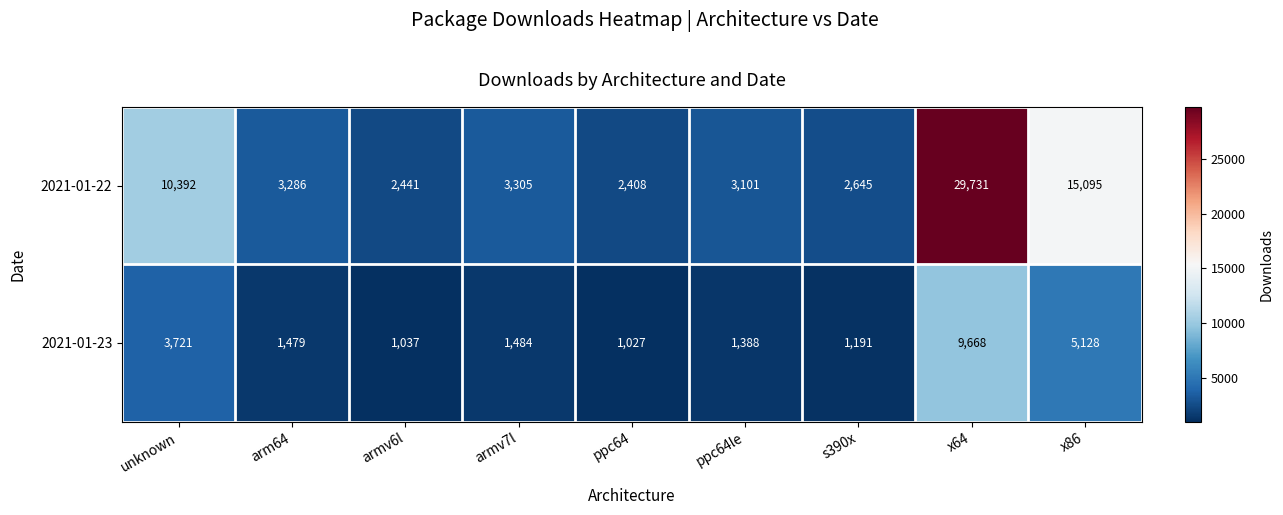

True or false: 2021-01-23 has a value of 765 at arm64.

False